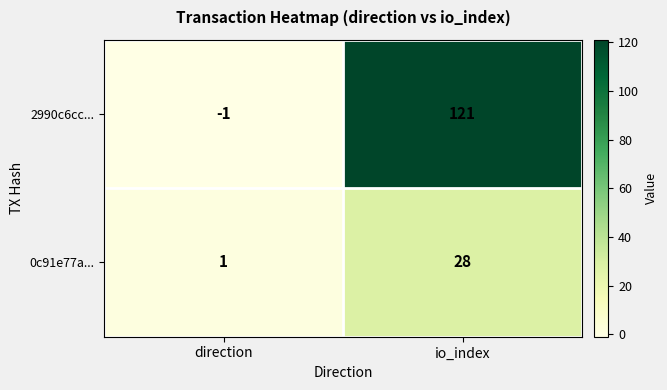

The 0c91e77a... series shows 28 at io_index. True or false?

True